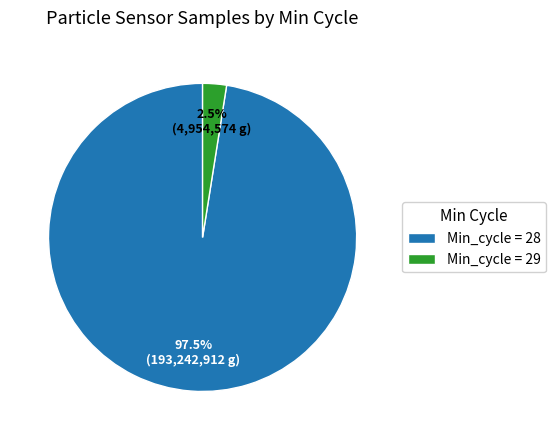

Which category has the biggest portion of the pie?

Min_cycle = 28